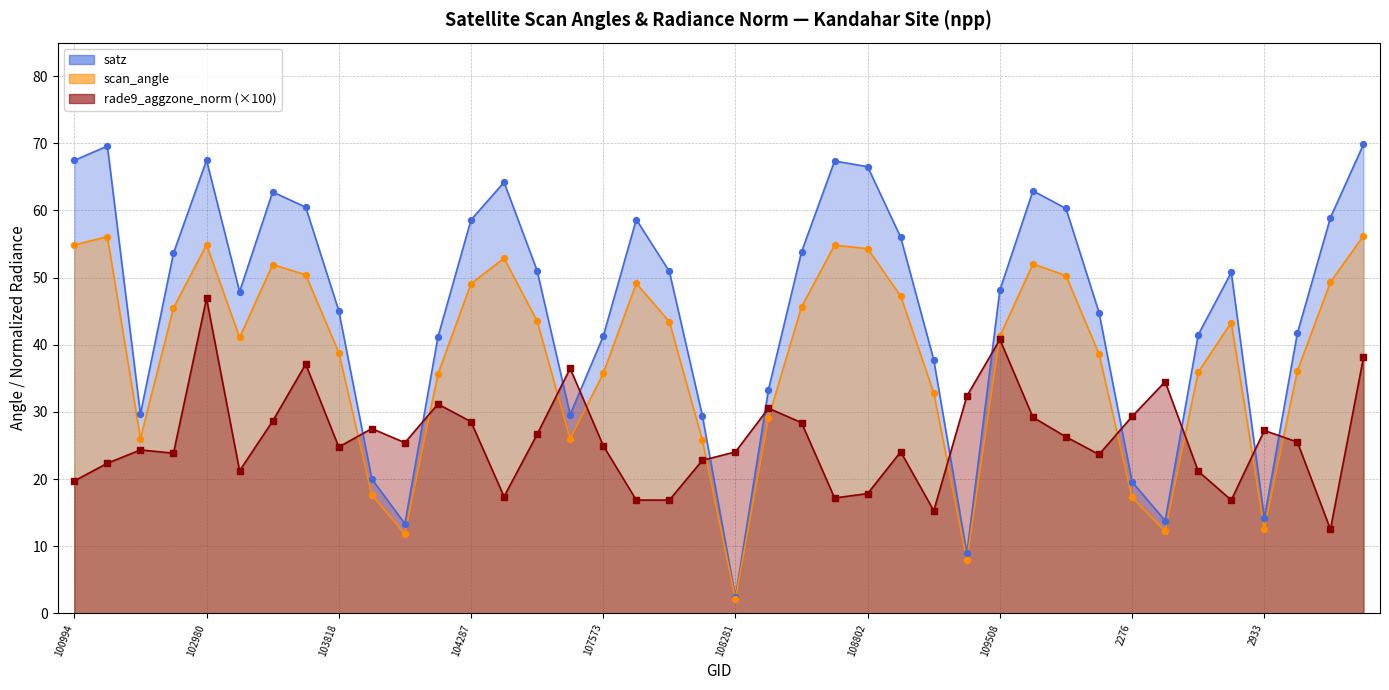

What is the total value across all series at 104054?

50.6